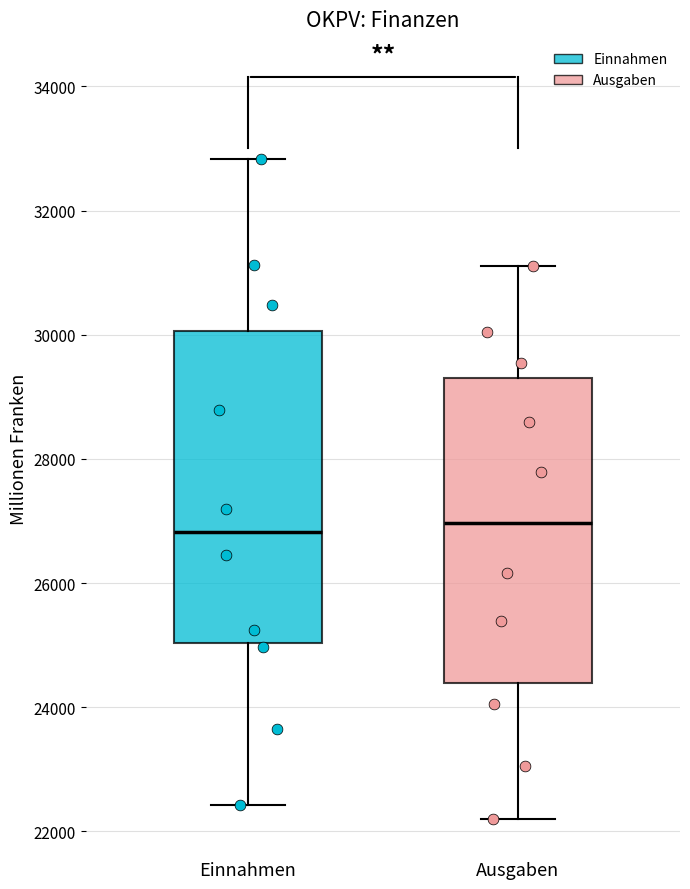

Reading left to right, transcribe this box plot: for each box, give where its median line is, the range the box spans, and where its two whiskers end, as read against the y-axis. The values are not printed on the chart, so give them approximately, as read against the axis.

Einnahmen: median 26800, box 25000 to 30000, whiskers 22400 to 32800
Ausgaben: median 27000, box 24400 to 29400, whiskers 22200 to 31200